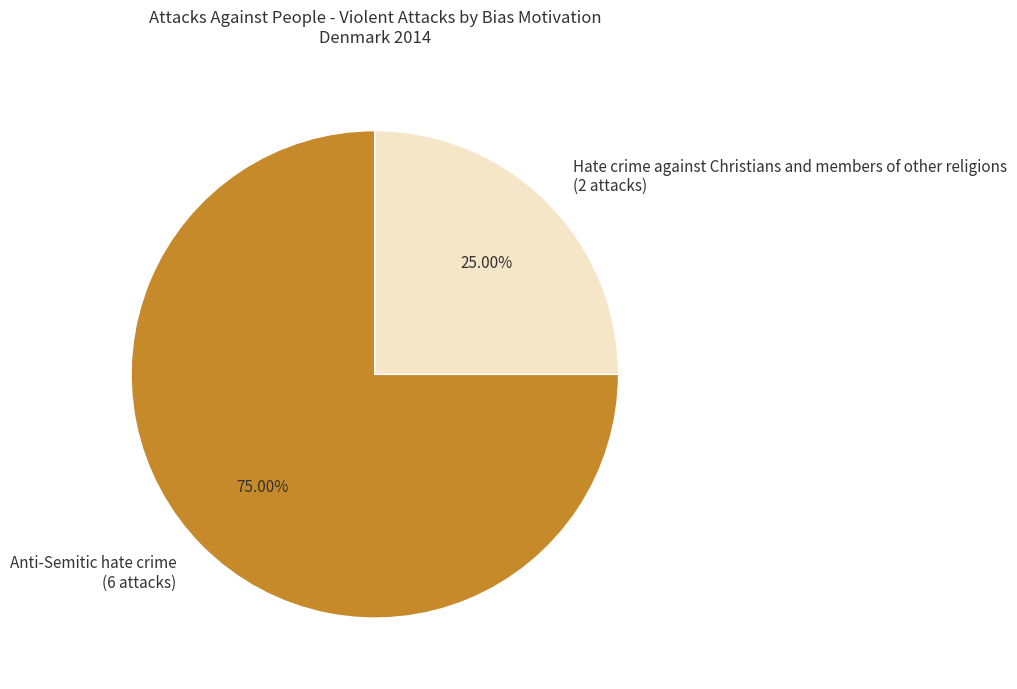

How much of the chart is everything except Anti-Semitic hate crime?

25.0%